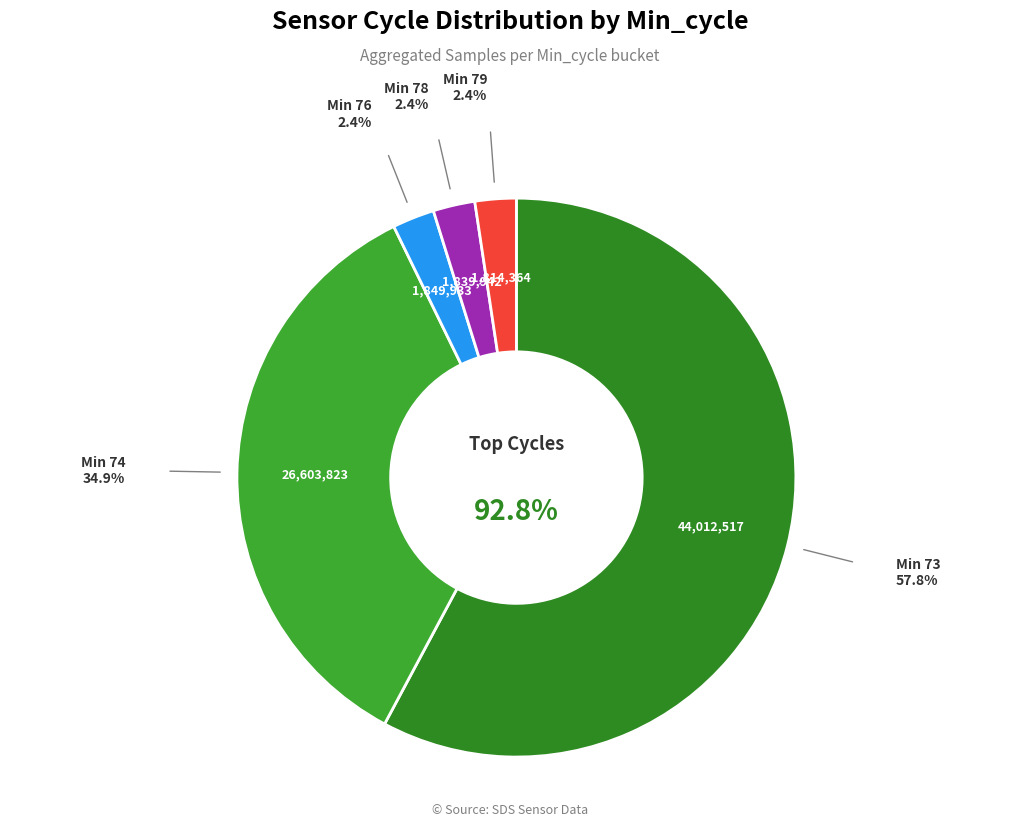

The 74 slice represents 1% of the pie. True or false?

False